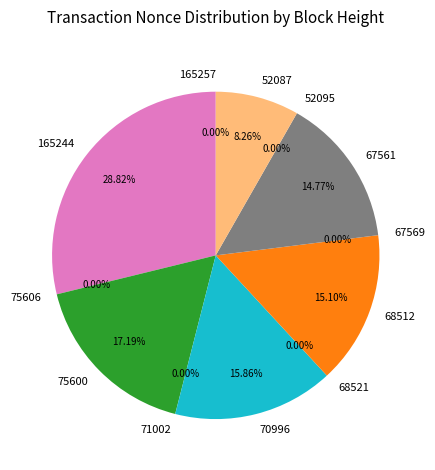

Is it true that 75606 is 11% of the pie?

False